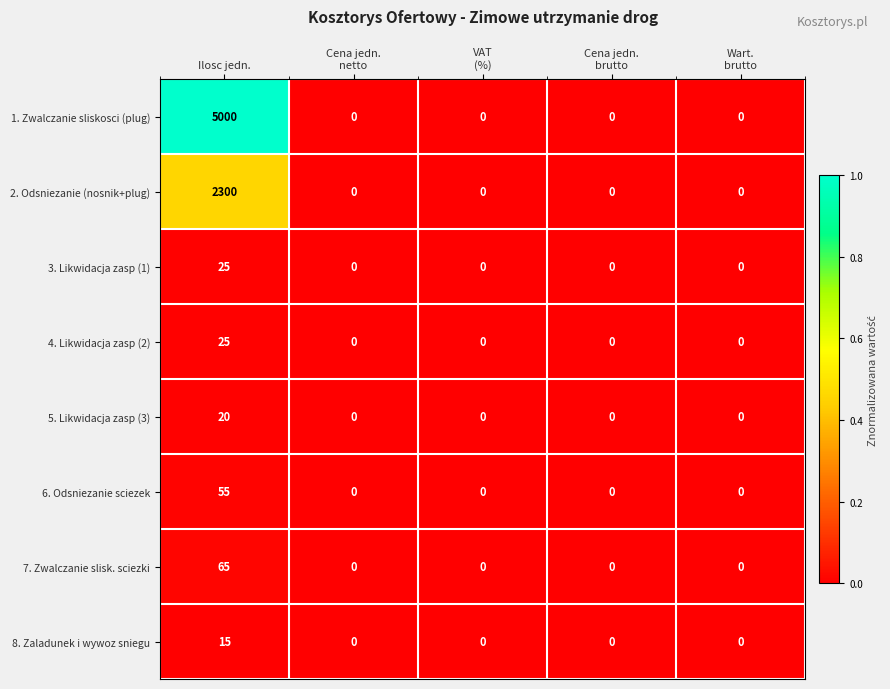

Which category has the highest value in the 2. Odsniezanie (nosnik+plug) series?

Ilosc jedn.